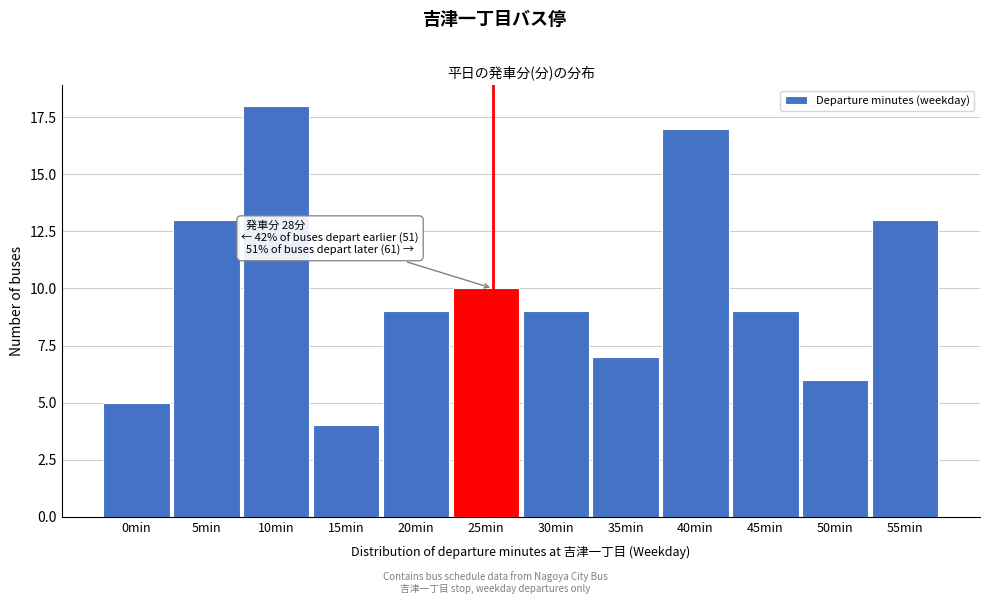

Reading right to left, transcribe all the data shown in this chart.

55min=13	50min=6	45min=9	40min=17	35min=7	30min=9	25min=10	20min=9	15min=4	10min=18	5min=13	0min=5